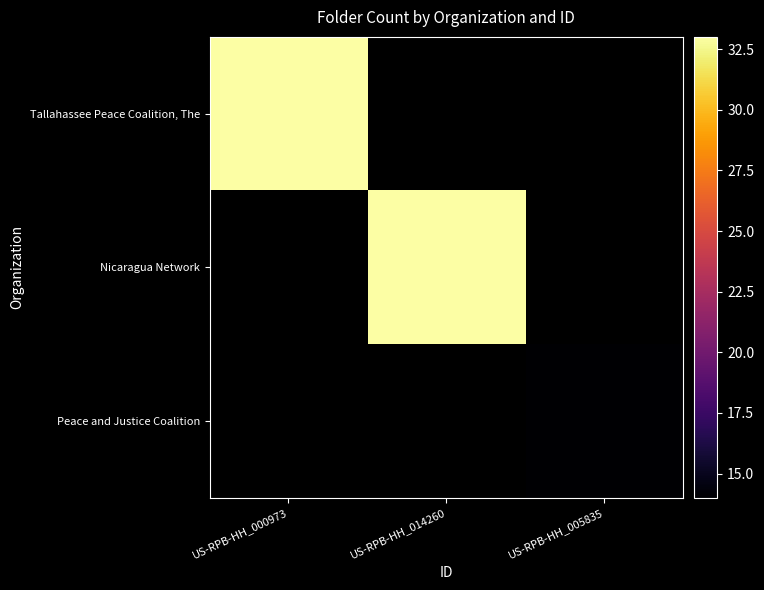

Rank the series at US-RPB-HH_000973 from highest to lowest value.

Tallahassee Peace Coalition, The, Nicaragua Network, Peace and Justice Coalition